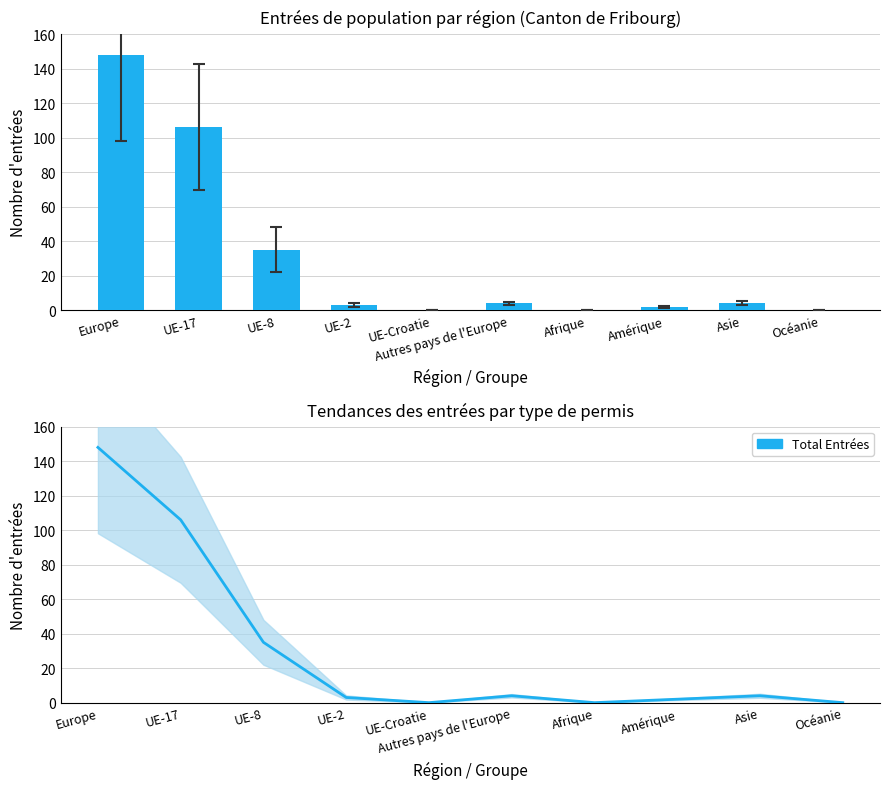

At which label does the data first exceed 4?

Europe